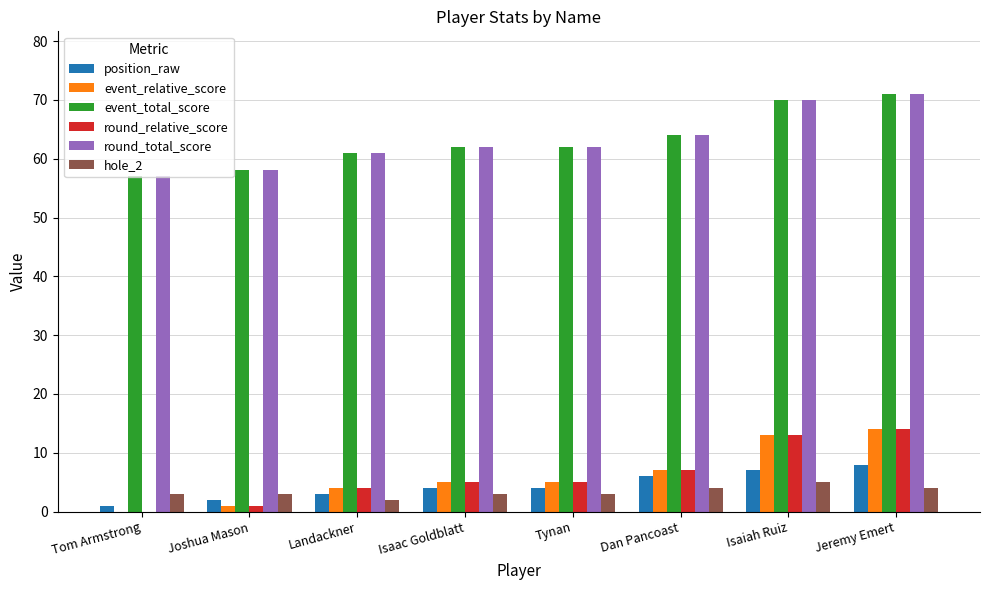

What is the total value across all series at Landackner?

135